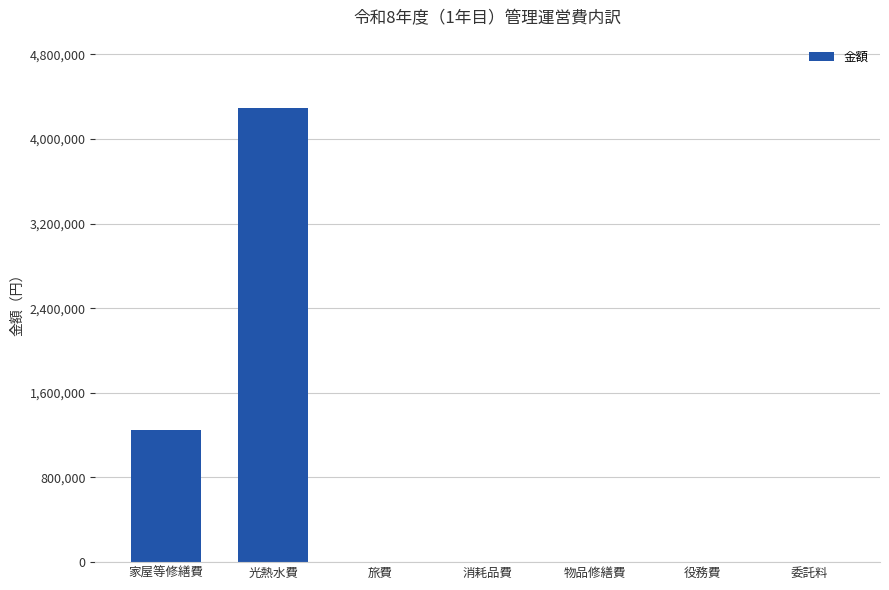

What is the greatest value displayed?

4294147